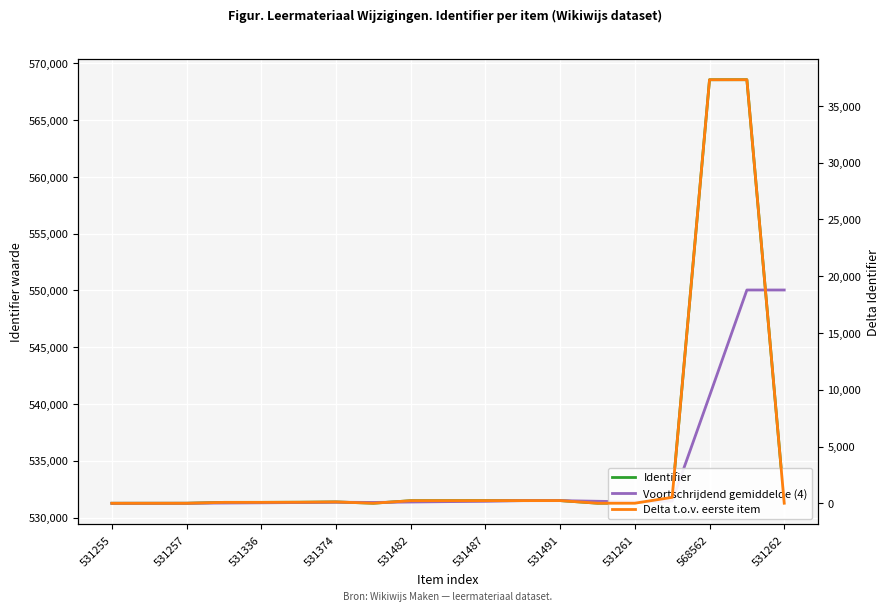

What is the difference between the second highest and minimum values in the Voortschrijdend gemiddelde (4) series?

18786.2